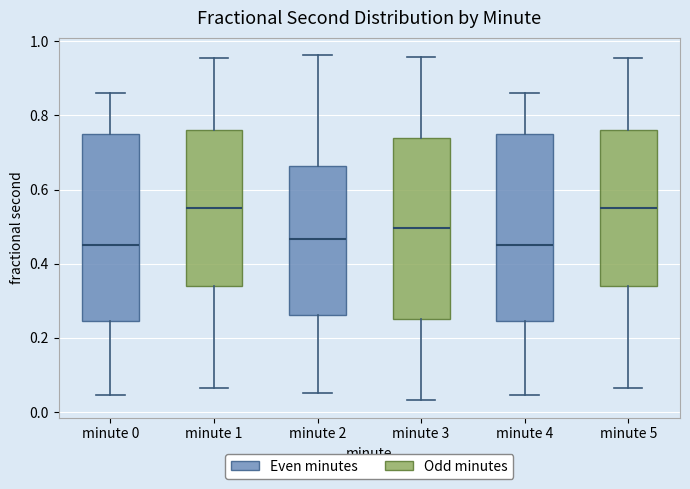

Where does the median line of the box for minute 5 sit on the y-axis? The values are not printed on the chart, so give them approximately, as read against the axis.

0.54